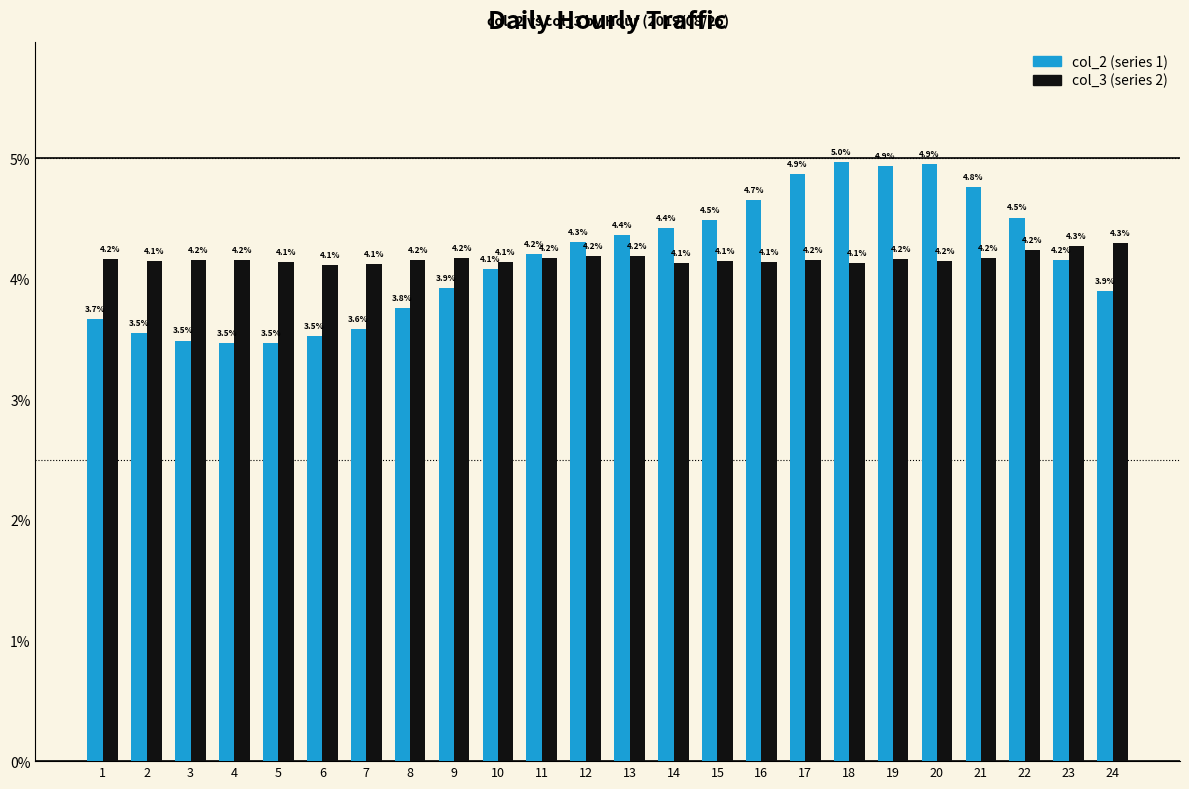

Reading left to right, what are all the values shown in this chart?

col_2: 1=3.7	2=3.5	3=3.5	4=3.5	5=3.5	6=3.5	7=3.6	8=3.8	9=3.9	10=4.1	11=4.2	12=4.3	13=4.4	14=4.4	15=4.5	16=4.7	17=4.9	18=5.0	19=4.9	20=4.9	21=4.8	22=4.5	23=4.2	24=3.9
col_3: 1=4.2	2=4.1	3=4.2	4=4.2	5=4.1	6=4.1	7=4.1	8=4.2	9=4.2	10=4.1	11=4.2	12=4.2	13=4.2	14=4.1	15=4.1	16=4.1	17=4.2	18=4.1	19=4.2	20=4.2	21=4.2	22=4.2	23=4.3	24=4.3